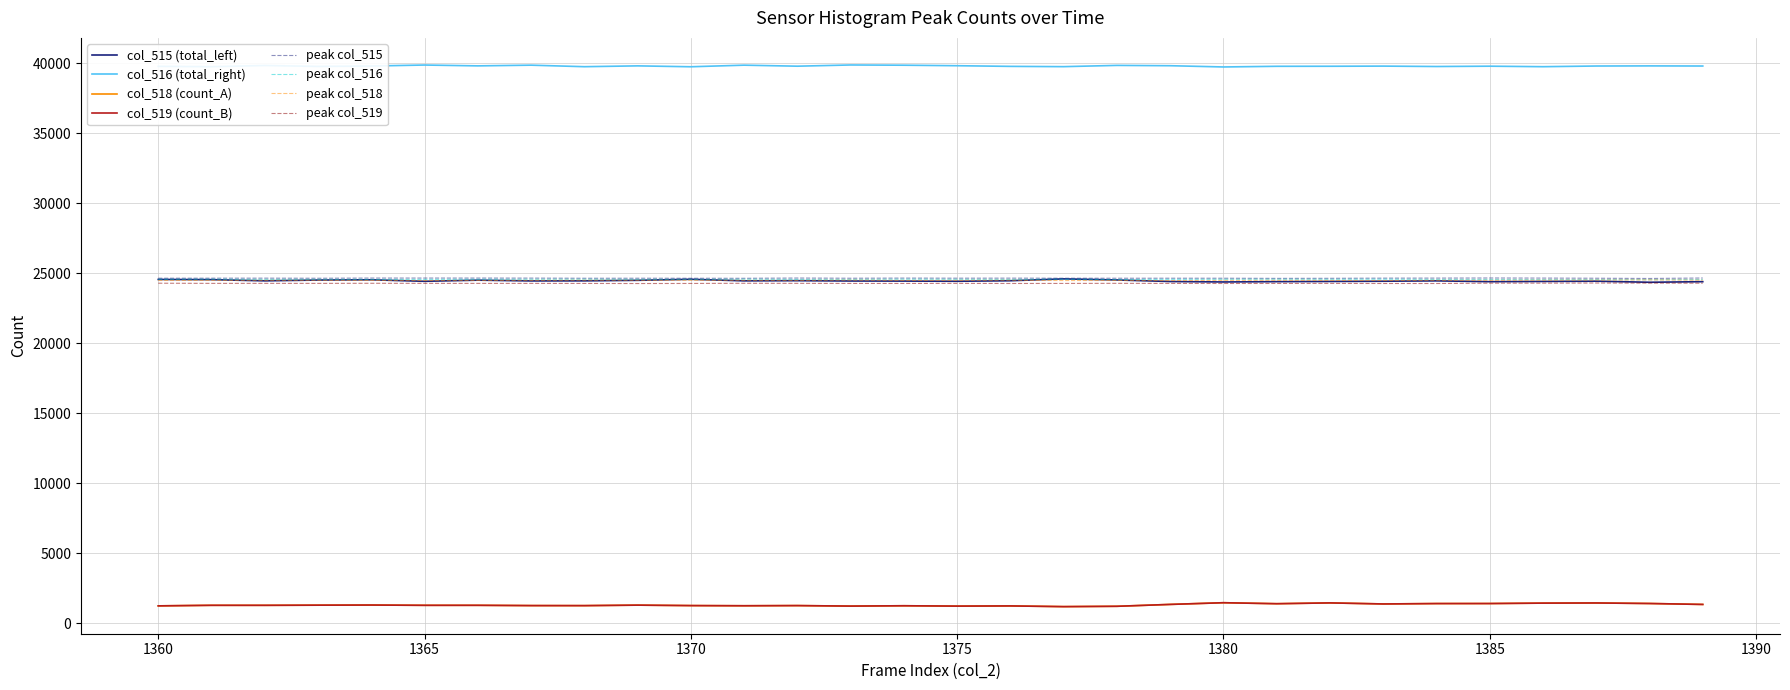

True or false: peak col_518 and col_518 (count_A) intersect in this chart.

False